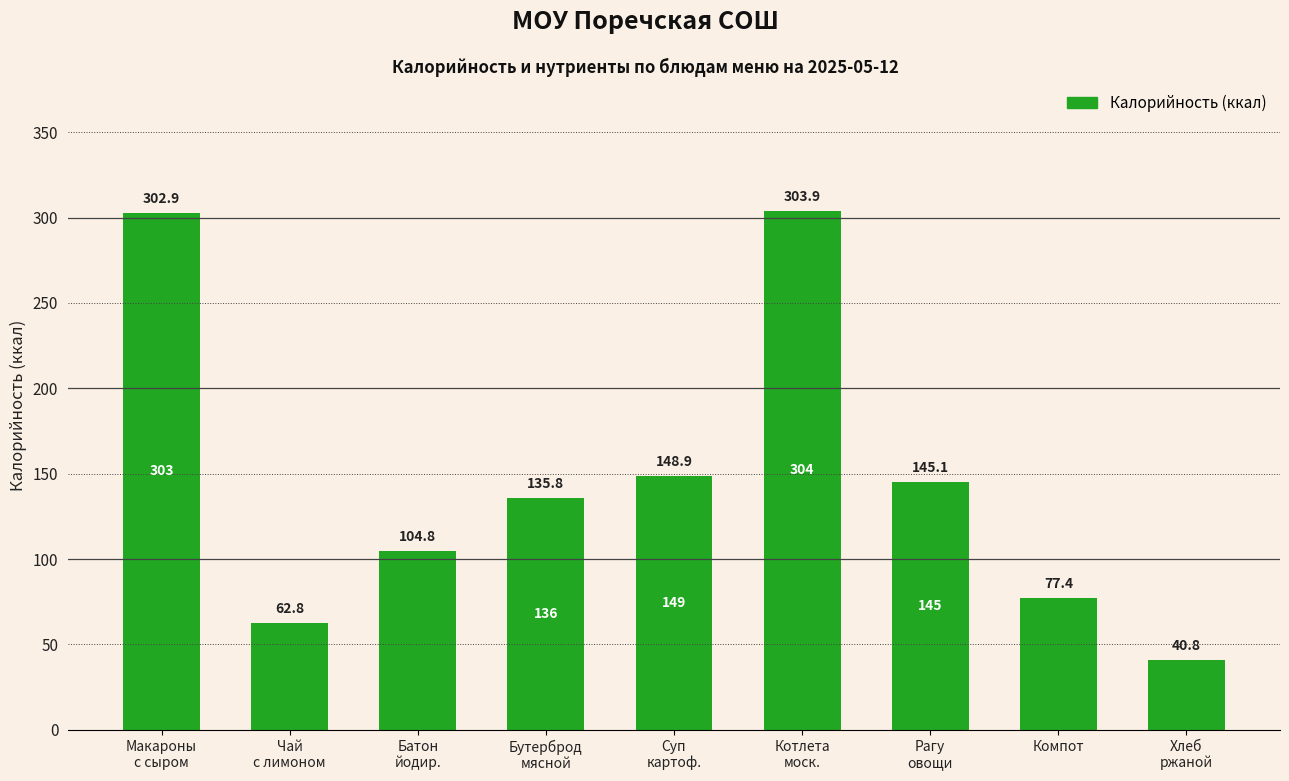

Approximately how many times larger is the value at Котлета
моск. compared to Хлеб
ржаной?

7.4